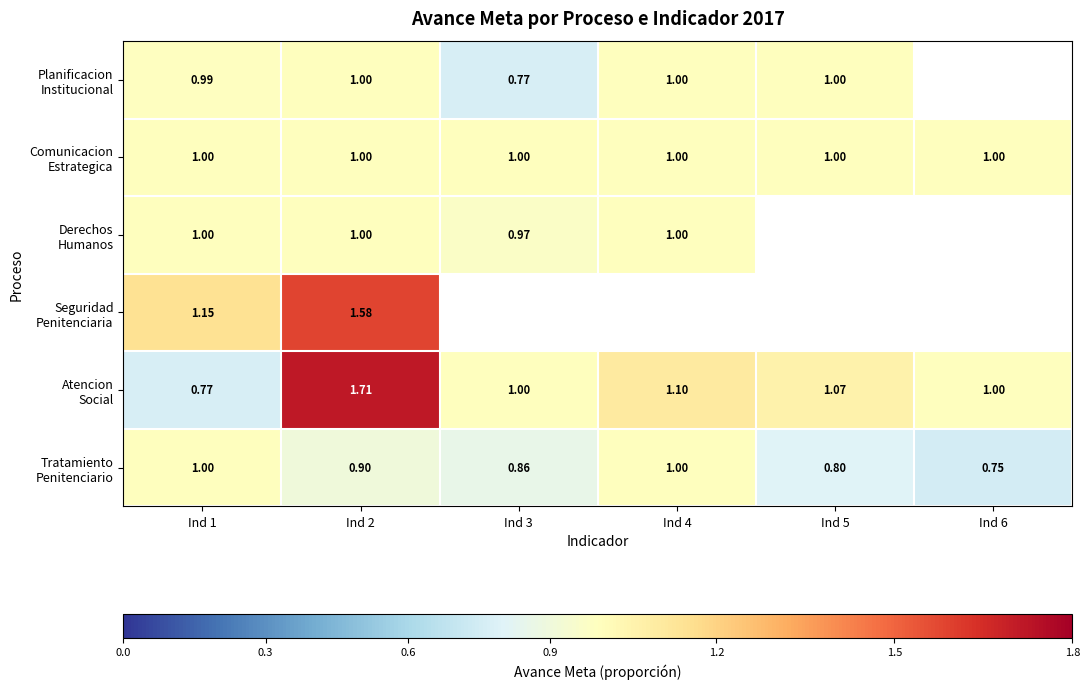

At which label does Atencion Social reach its peak?

Ind 2